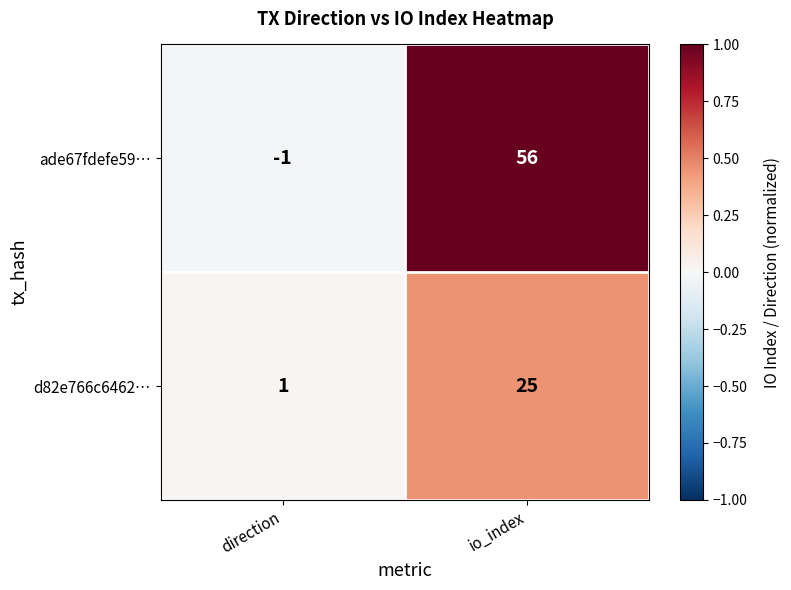

At which category is the sum across all series the highest?

io_index